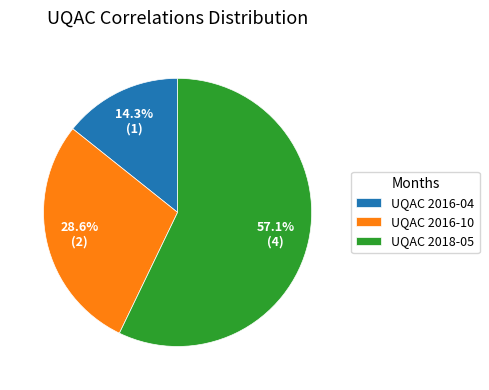

Between UQAC 2018-05 and UQAC 2016-04, which is larger?

UQAC 2018-05